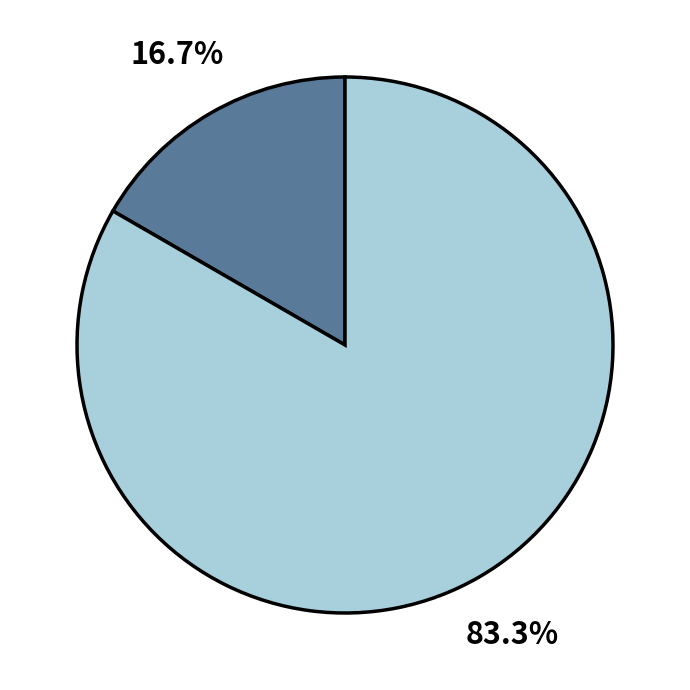

Is there any slice that represents more than half of the pie?

Yes